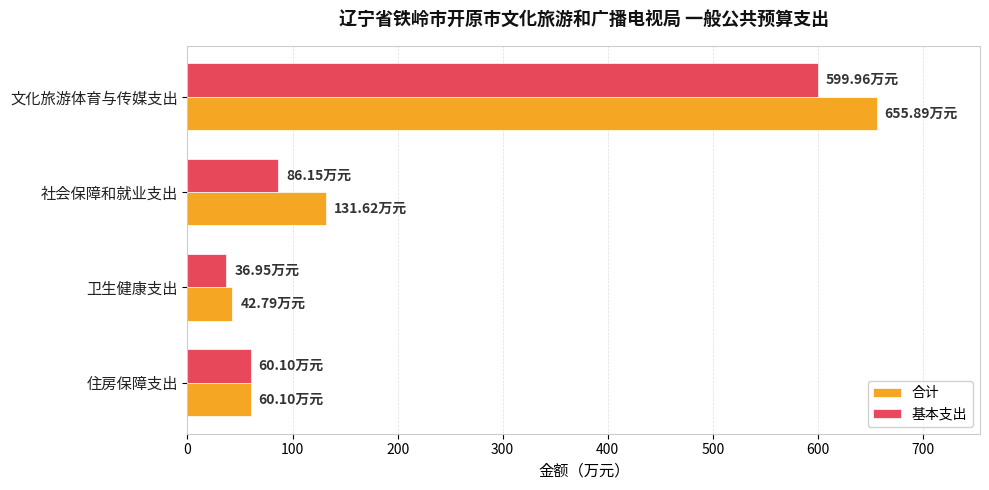

What are all the series names shown in the legend?

合计, 基本支出